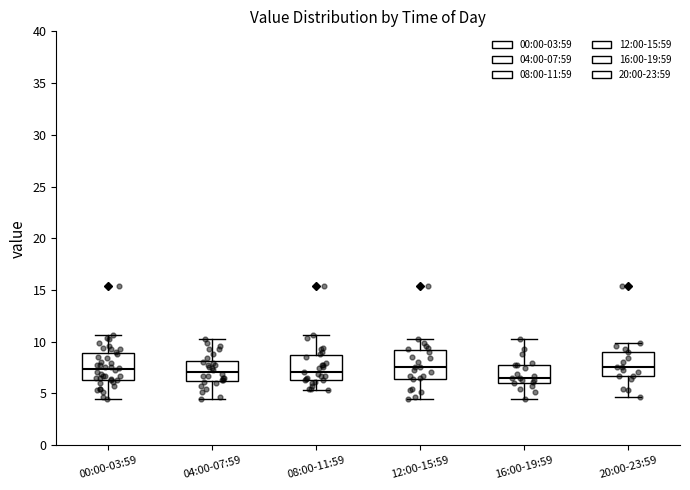

Reading left to right, read every box against the y-axis: the position of its median line, the range the box covers, and the ends of its whiskers. The values are not printed on the chart, so give them approximately, as read against the axis.

00:00-03:59: median 7.5, box 6.5 to 9.0, whiskers 4.5 to 10.5
04:00-07:59: median 7.0, box 6.0 to 8.0, whiskers 4.5 to 10.5
08:00-11:59: median 7.0, box 6.5 to 8.5, whiskers 5.5 to 10.5
12:00-15:59: median 7.5, box 6.5 to 9.0, whiskers 4.5 to 10.5
16:00-19:59: median 6.5, box 6.0 to 8.0, whiskers 4.5 to 10.5
20:00-23:59: median 7.5, box 6.5 to 9.0, whiskers 4.5 to 10.0